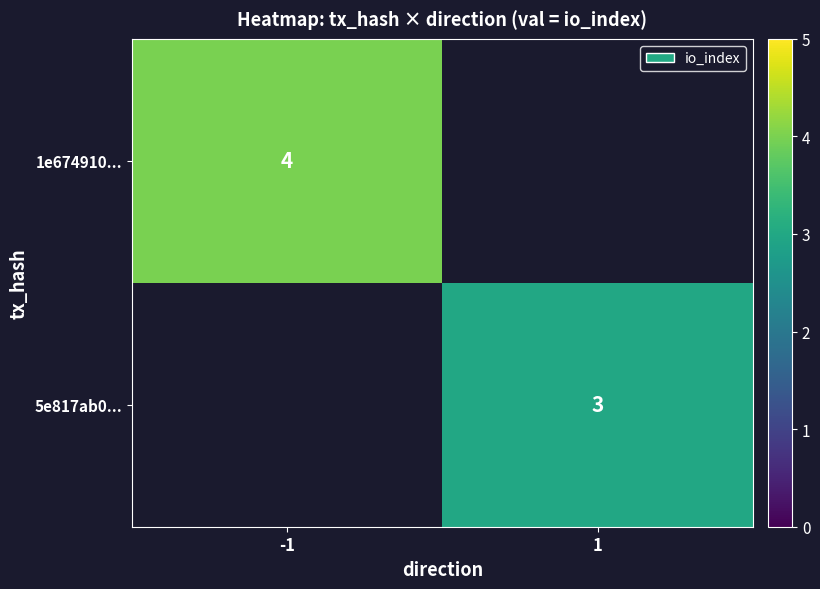

True or false: 1e674910... has a value of 2.3 at -1.

False